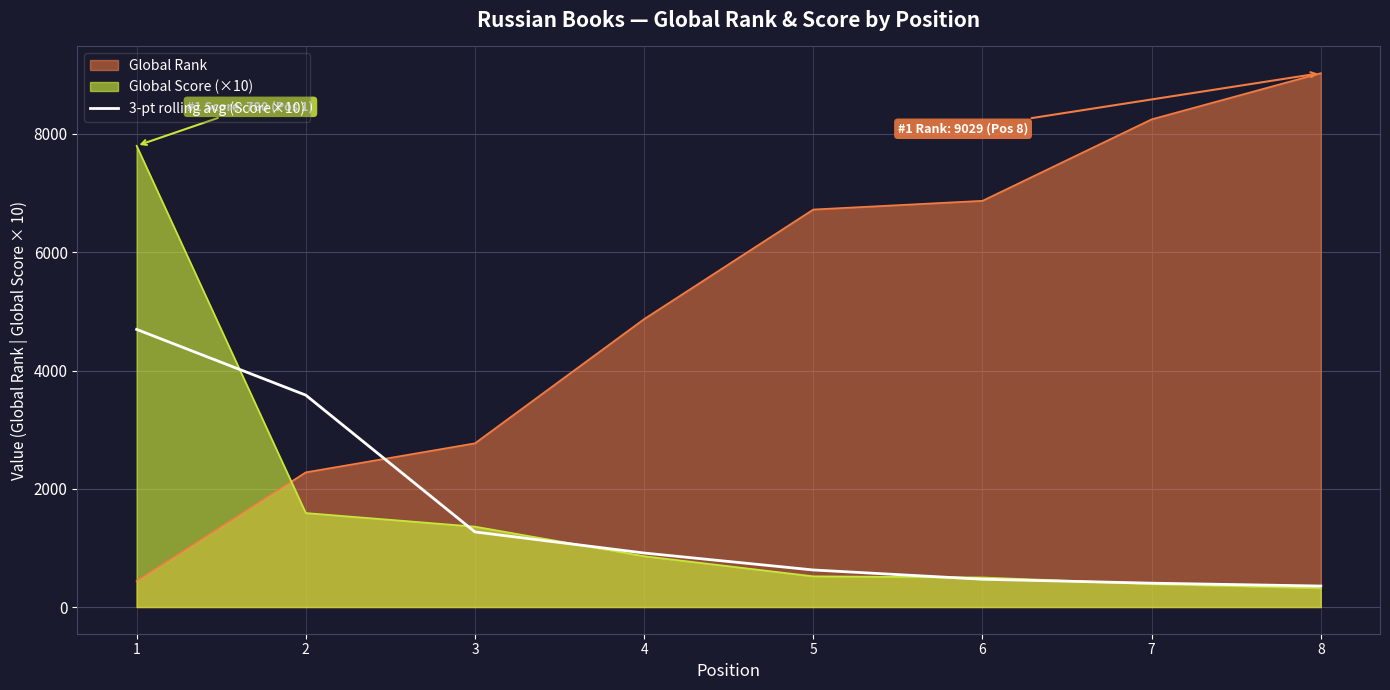

Which series has the widest spread of values?

Global Rank